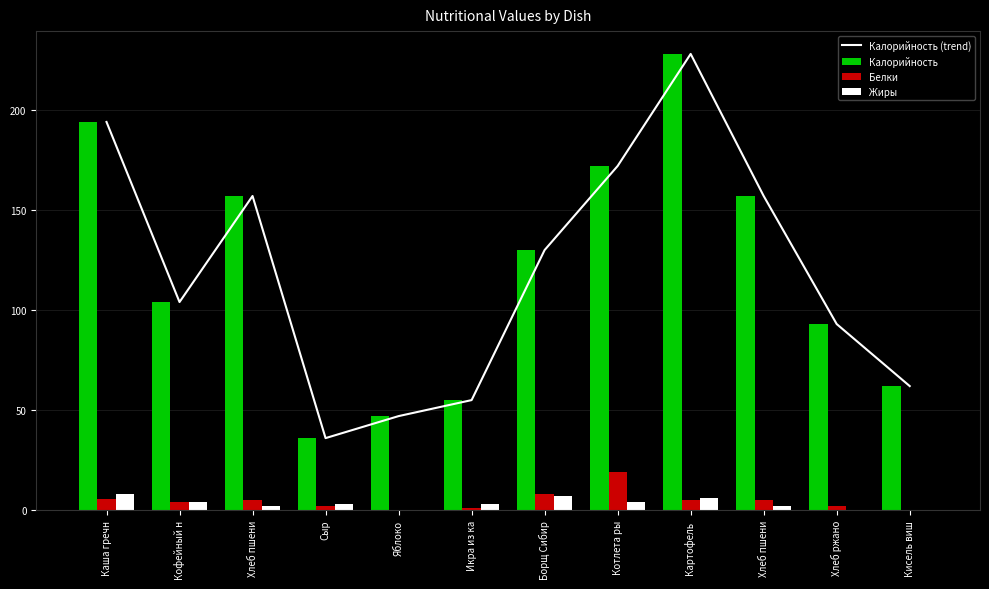

How many groups of bars are there?

12